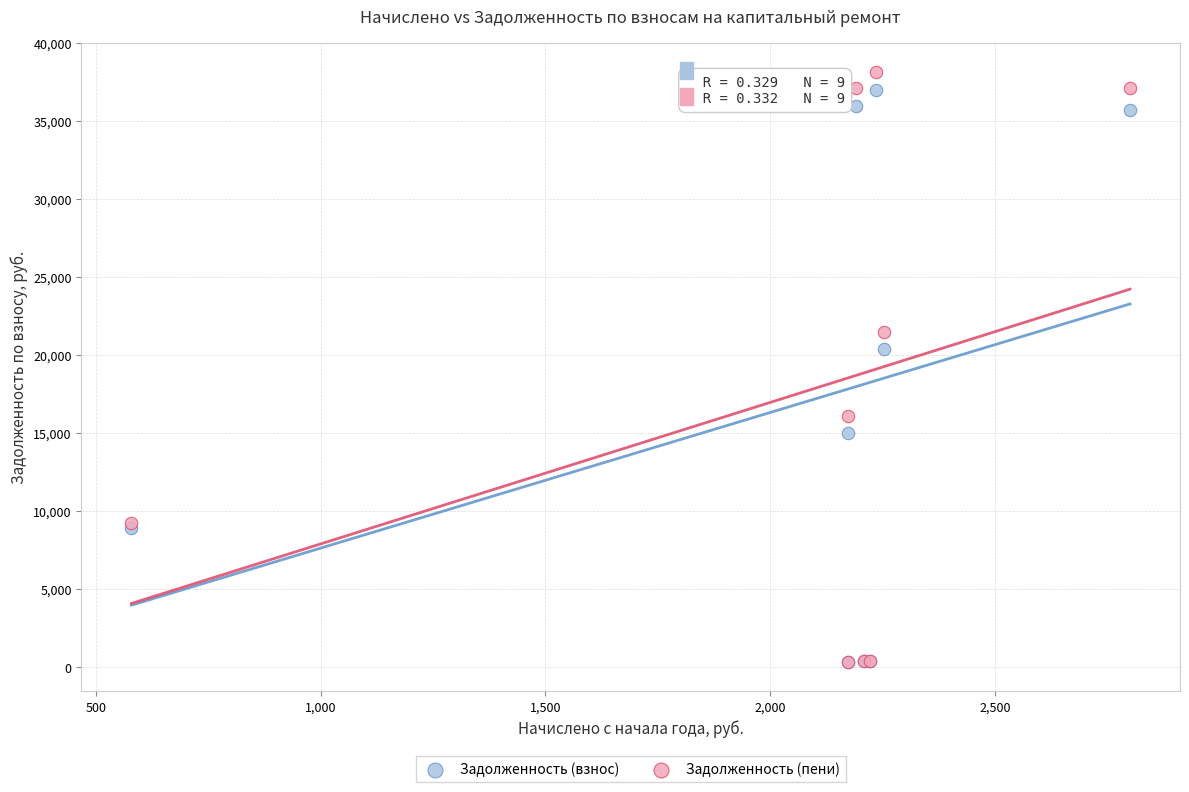

What are all the series names shown in the legend?

Задолженность (взнос), Задолженность (пени)